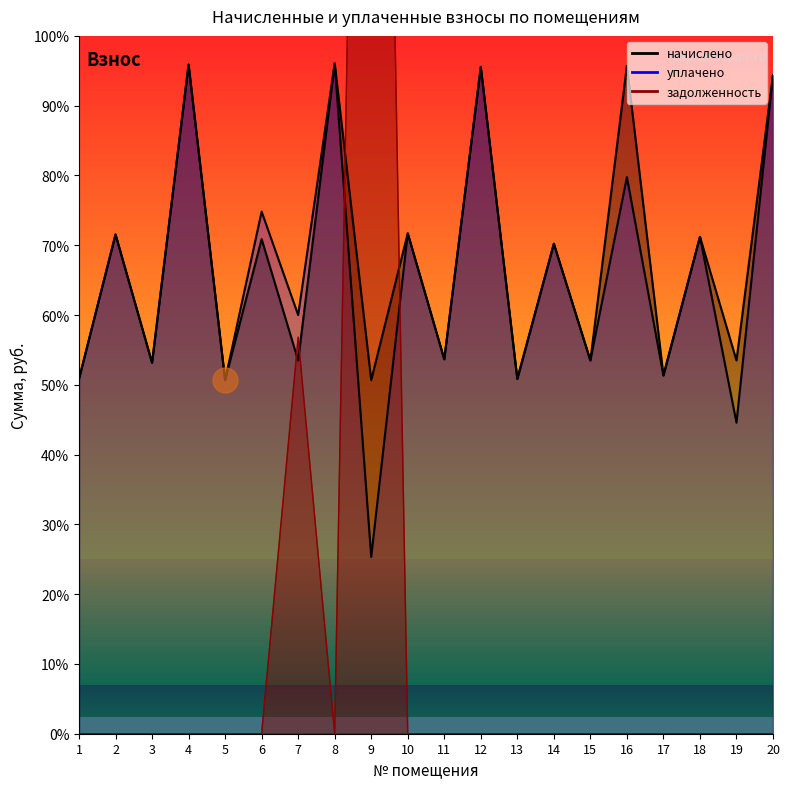

What is the difference between the maximum and minimum values in the задолженность series?

48982.0